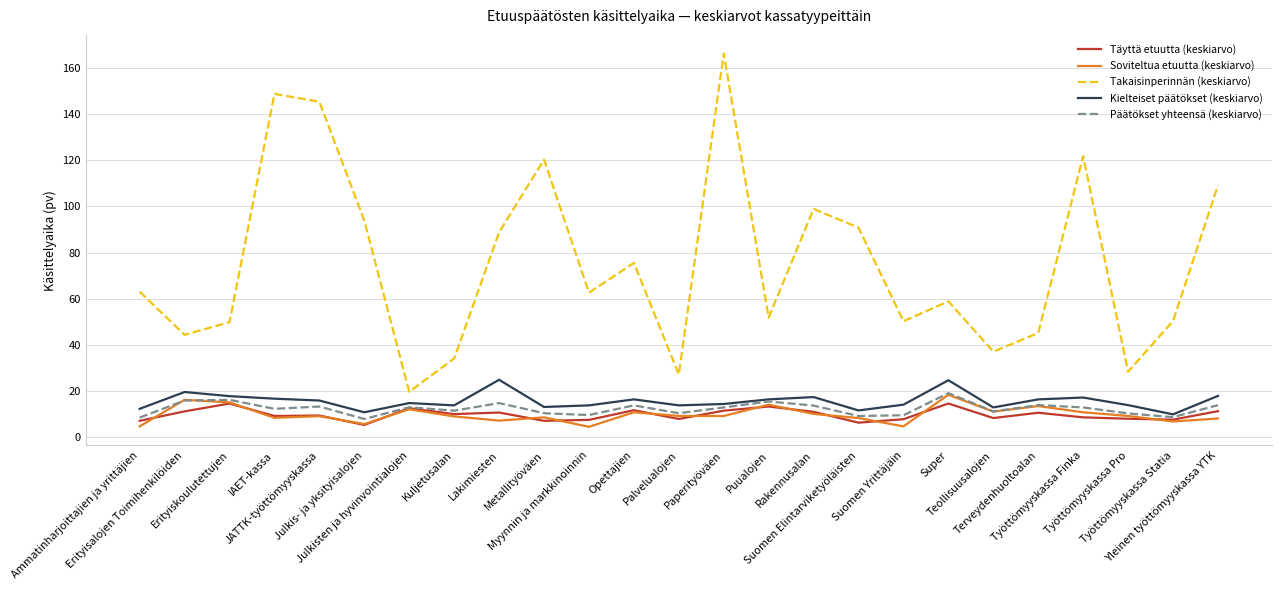

How many lines are shown in the chart?

5